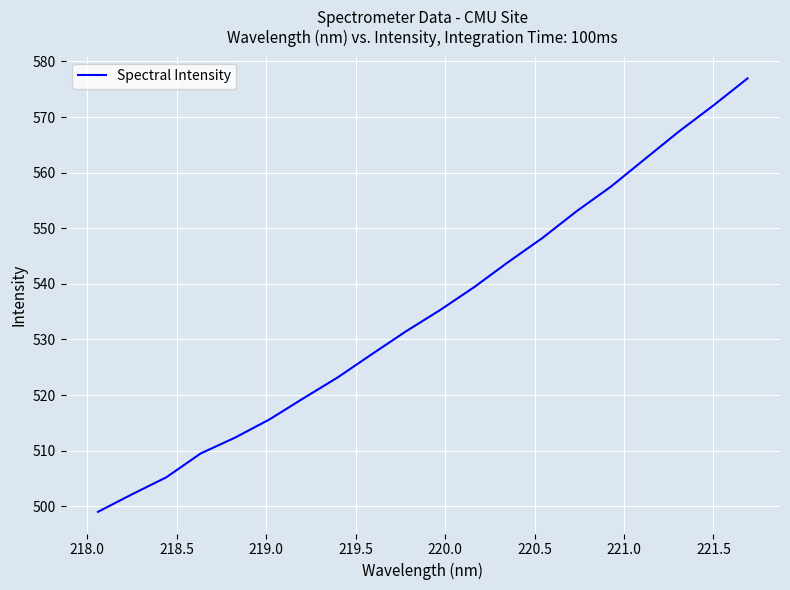

Is this an area chart (filled region under the line)?

No